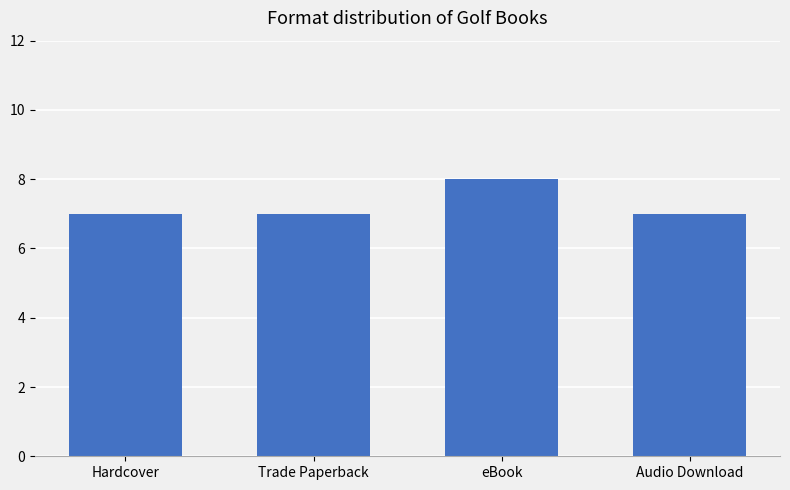

Does the chart contain stacked bars?

No